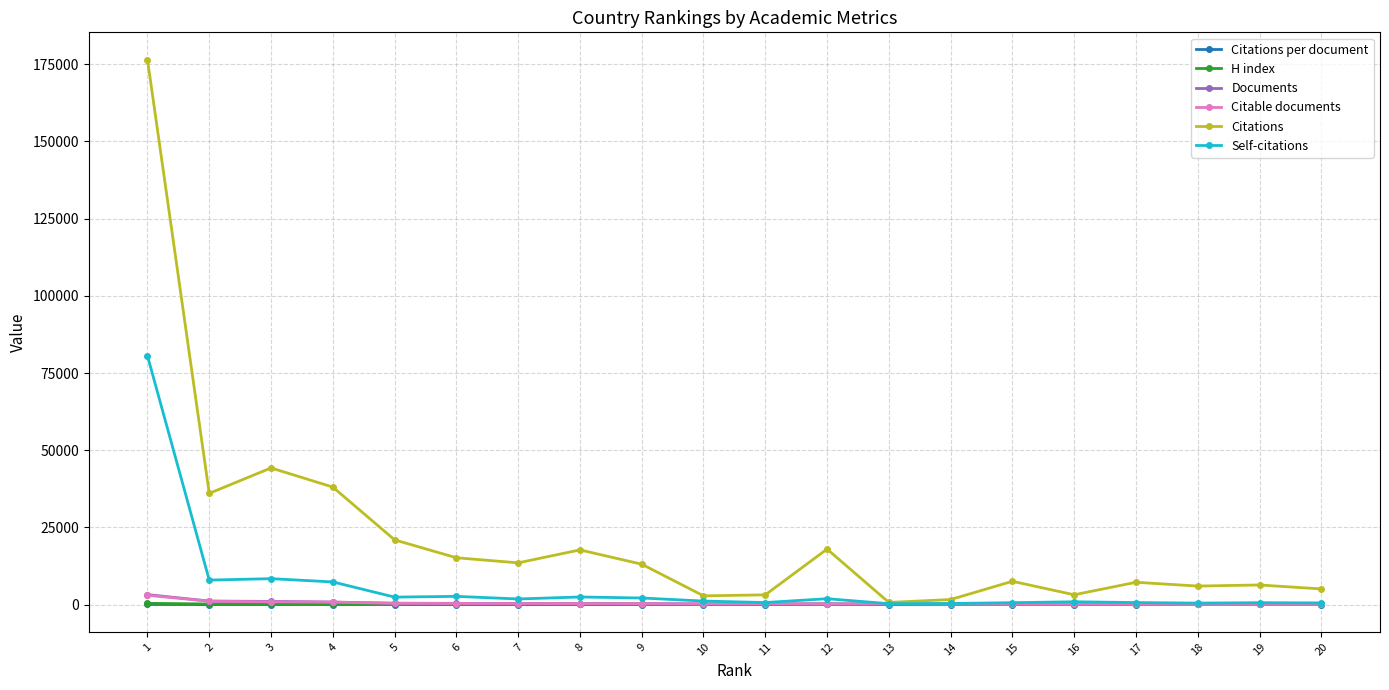

The value of Self-citations at 2 is 7952.0. True or false?

True